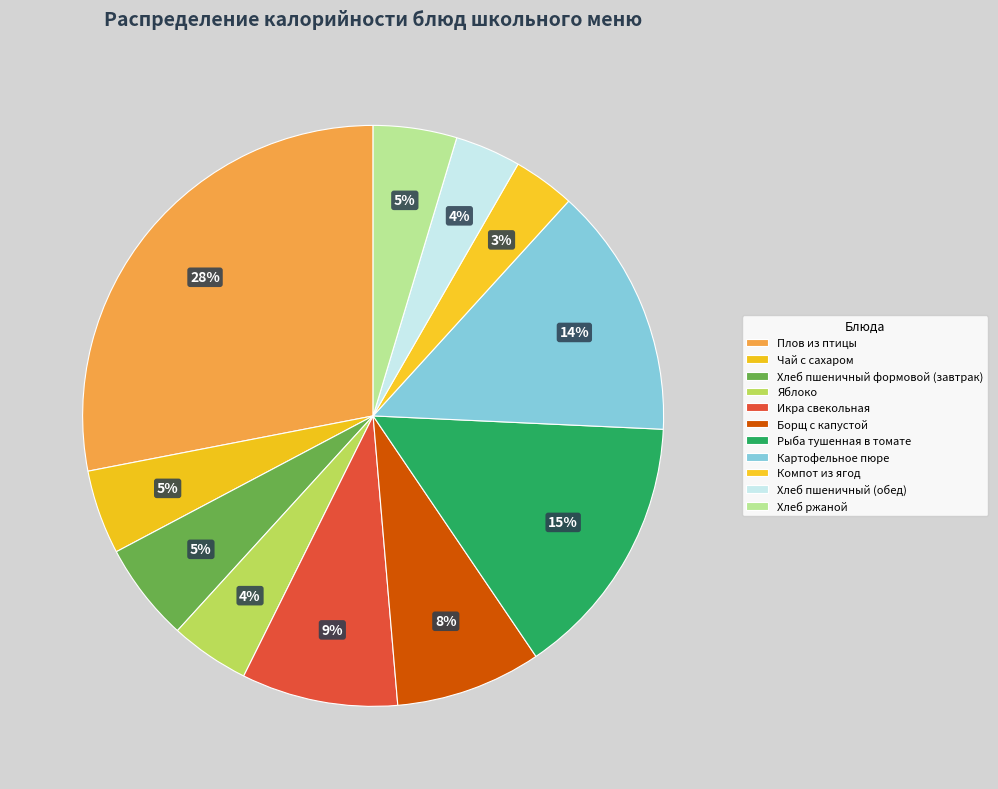

True or false: Икра свекольная accounts for 18% of the total.

False